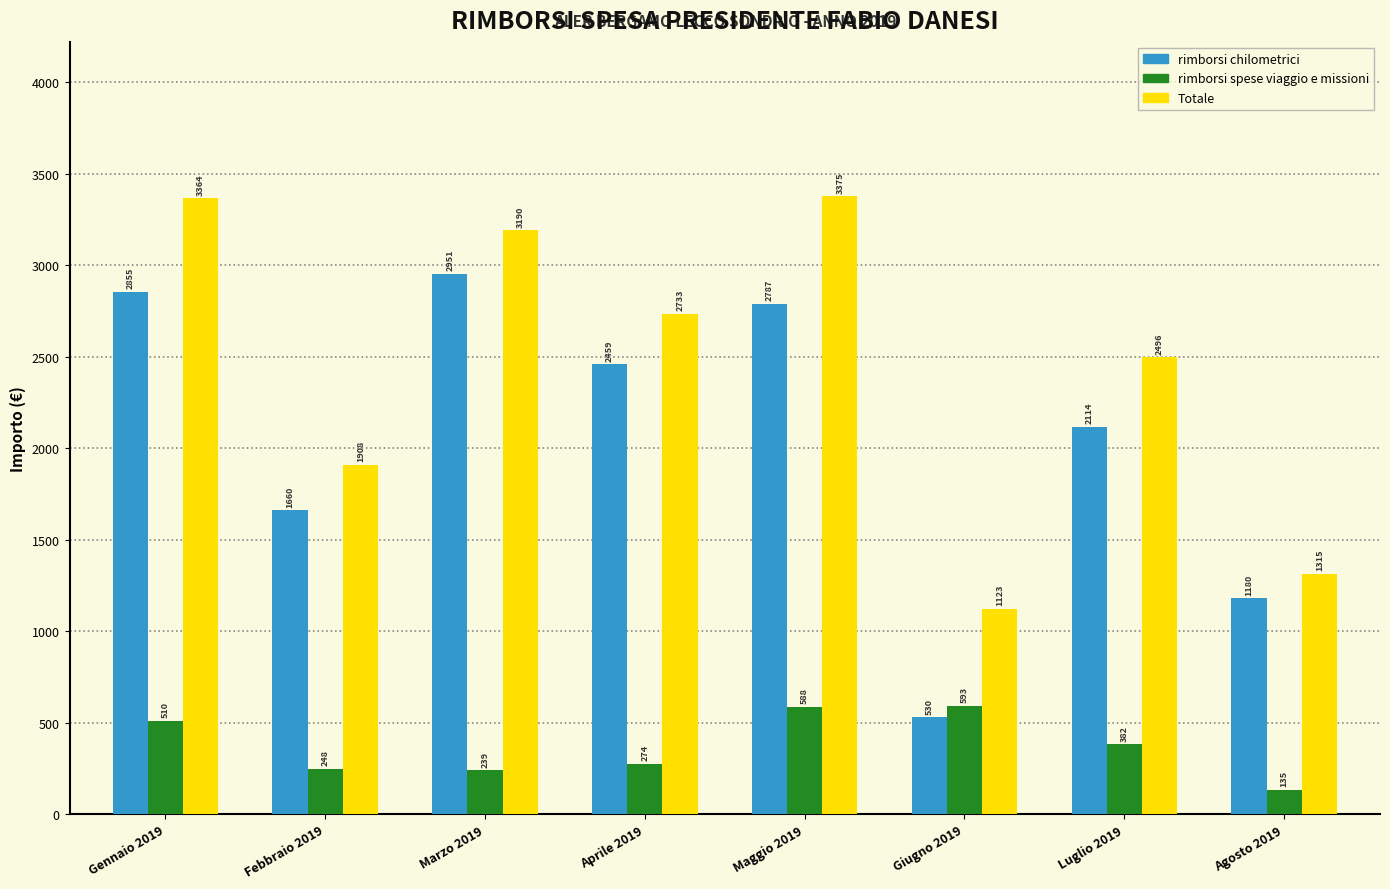

Which series changed the most between Giugno 2019 and Luglio 2019?

rimborsi chilometrici